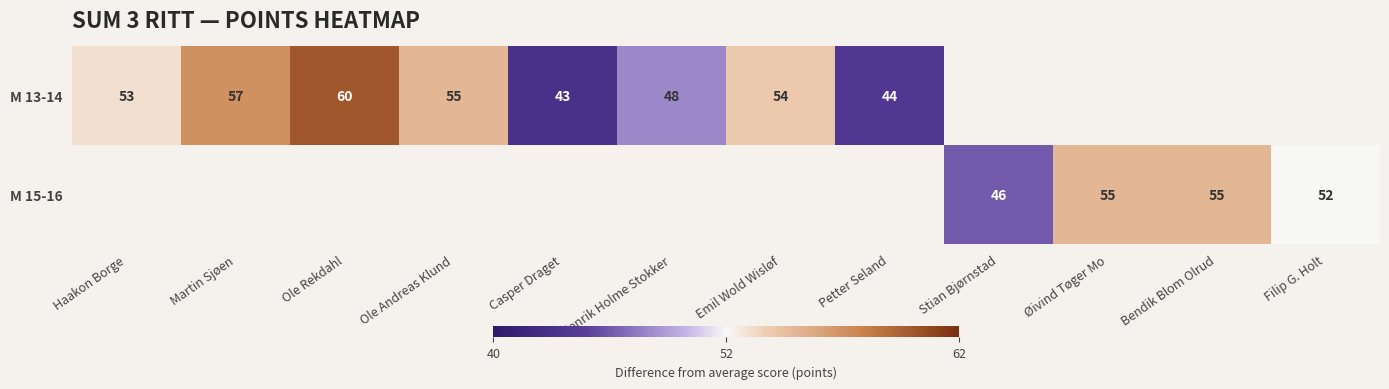

Is it true that M 13-14 equals 55 at Ole Andreas Klund?

True